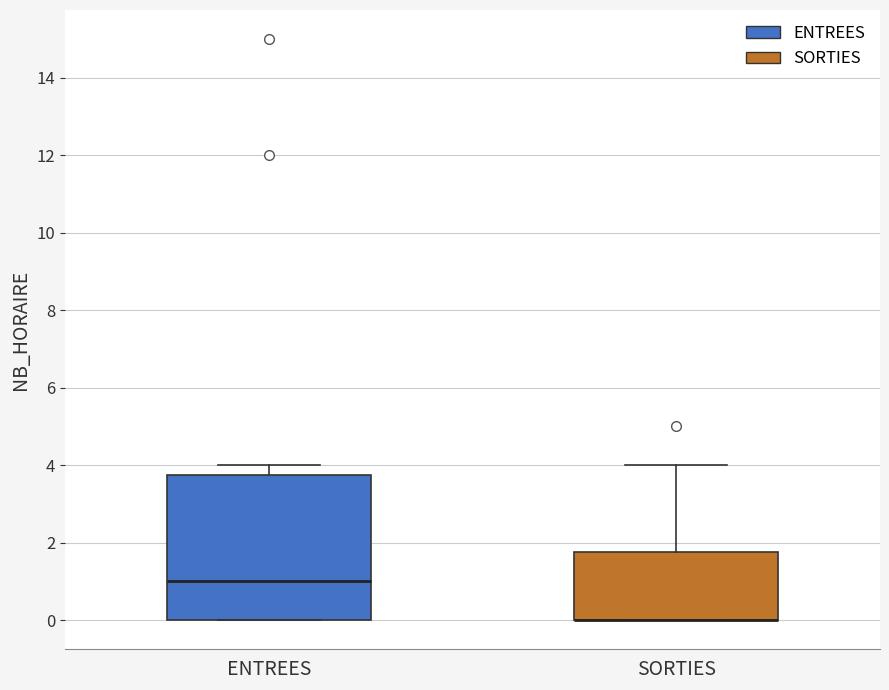

Where is the upper edge of the box for SORTIES on the y-axis? The values are not printed on the chart, so give them approximately, as read against the axis.

1.8